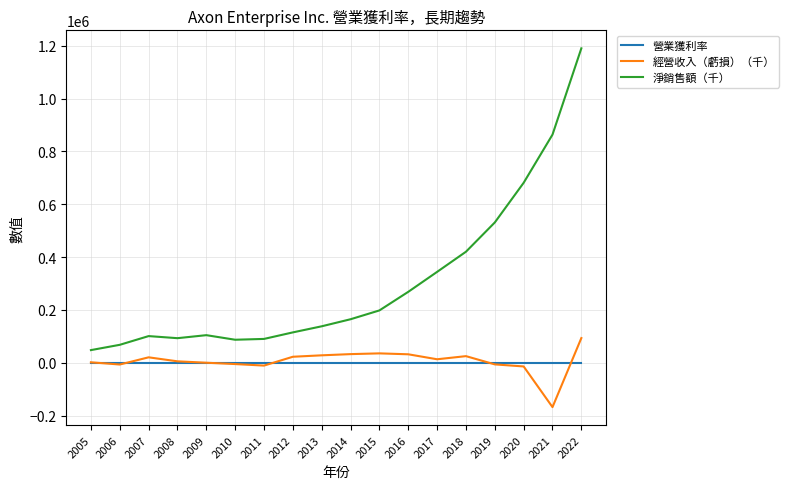

What are all the series names shown in the legend?

營業獲利率, 經營收入（虧損）（千）, 淨銷售額（千）